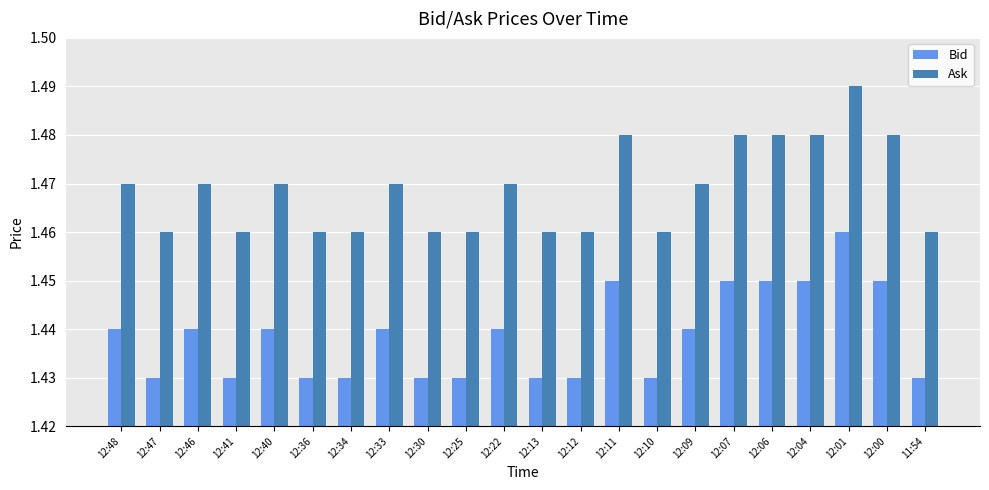

Is it true that Ask equals 2.3 at 12:00?

False